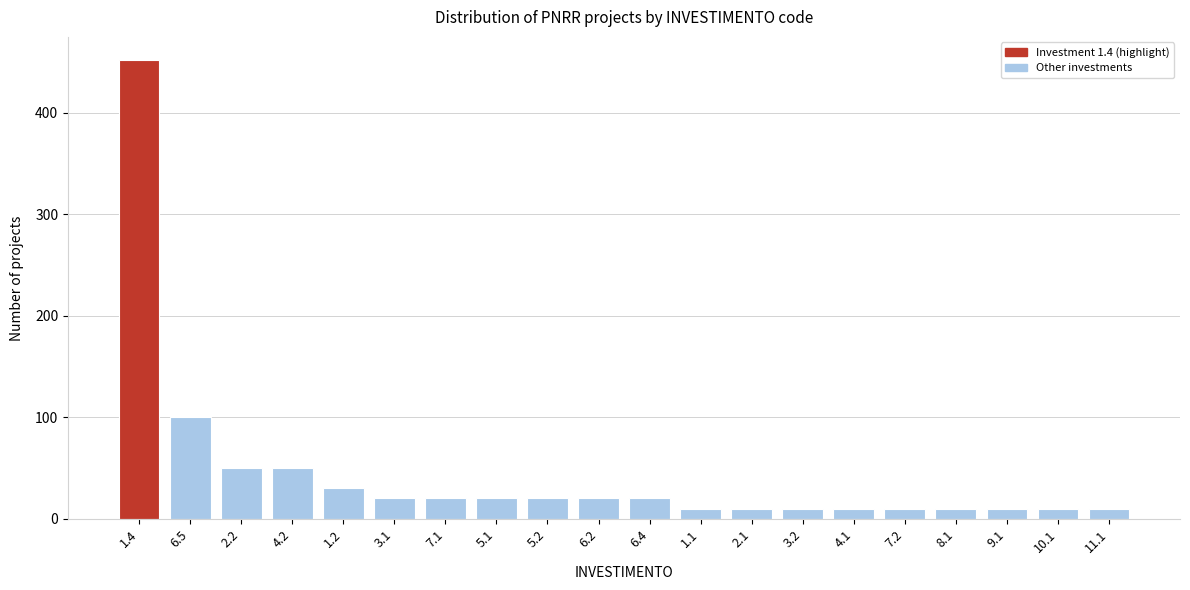

Reading left to right, what are all the values shown in this chart?

452	100	50	50	30	20	20	20	20	20	20	10	10	10	10	10	10	10	10	10